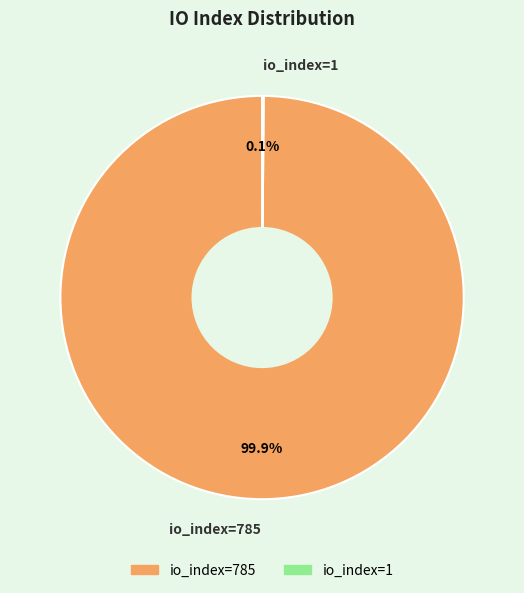

Does io_index=785 account for over 50% of the chart?

Yes